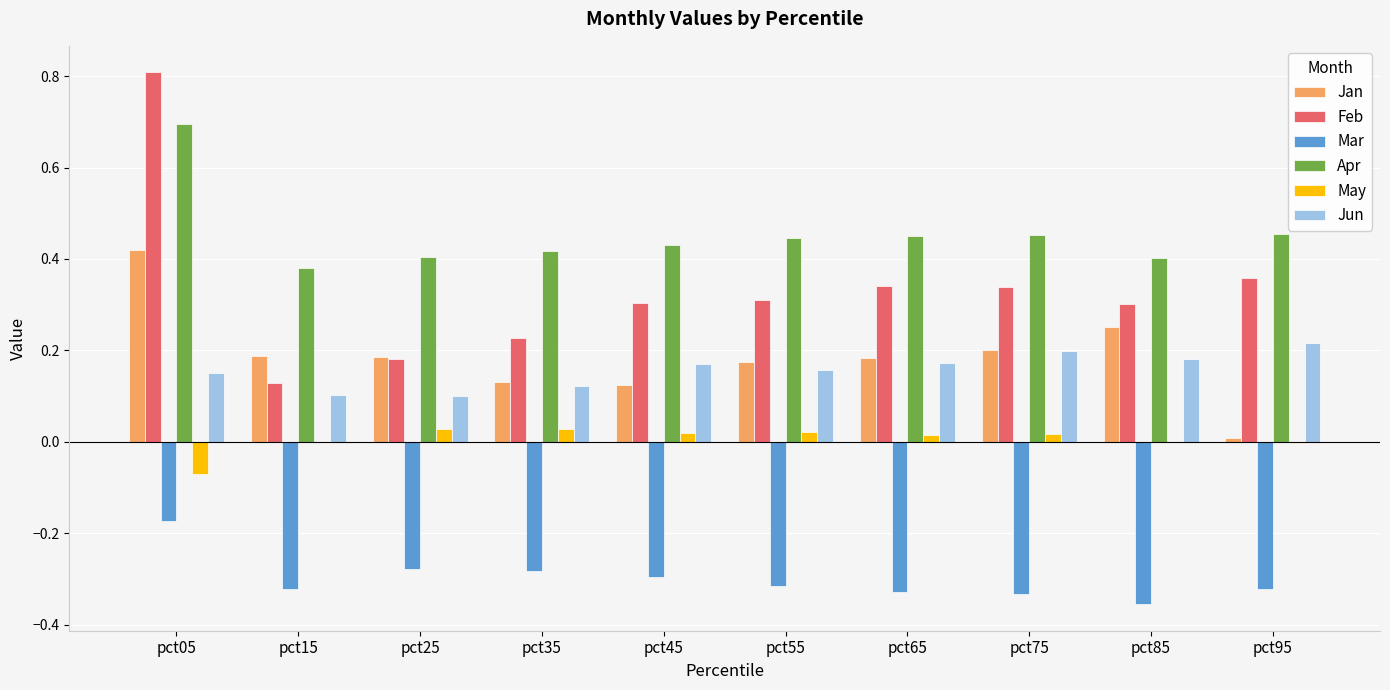

What is the sum of all Mar values?

-3.0